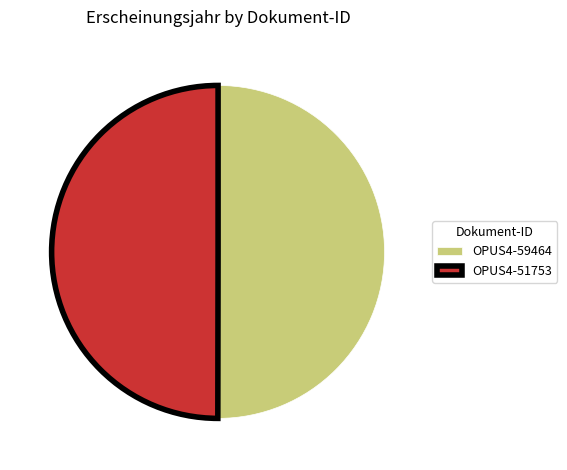

The OPUS4-59464 slice represents 50% of the pie. True or false?

True